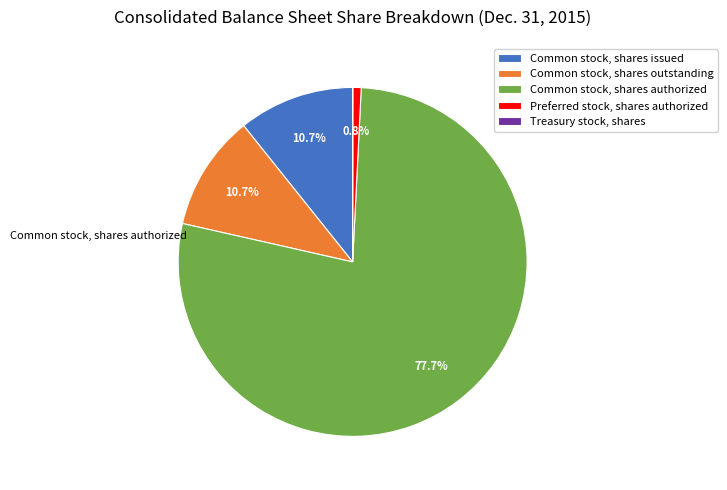

How much of the chart is everything except Preferred stock, shares authorized?

99.2%